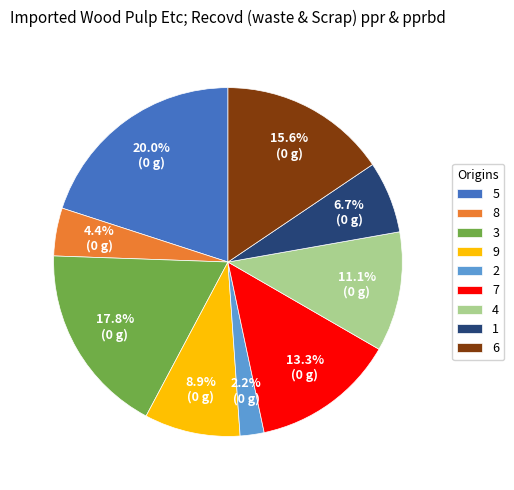

What is the ratio of the value at 7 to the value at 2?

6.0